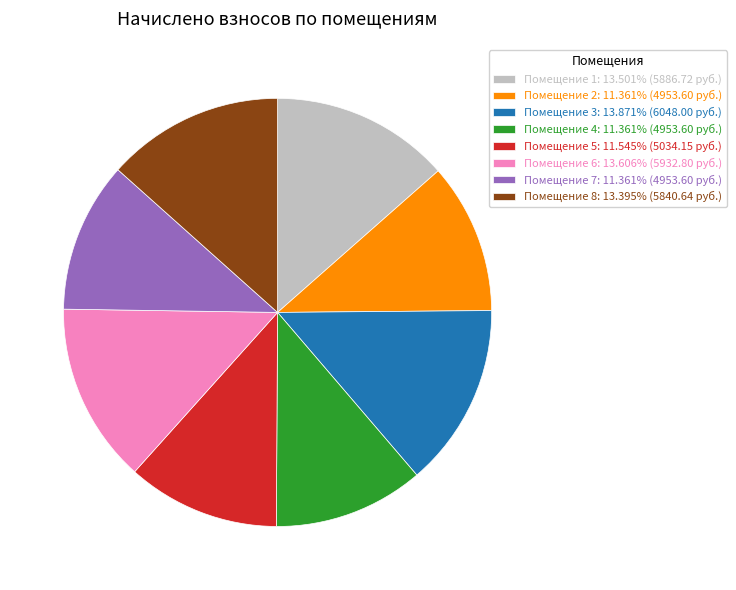

Does any single category account for the majority?

No